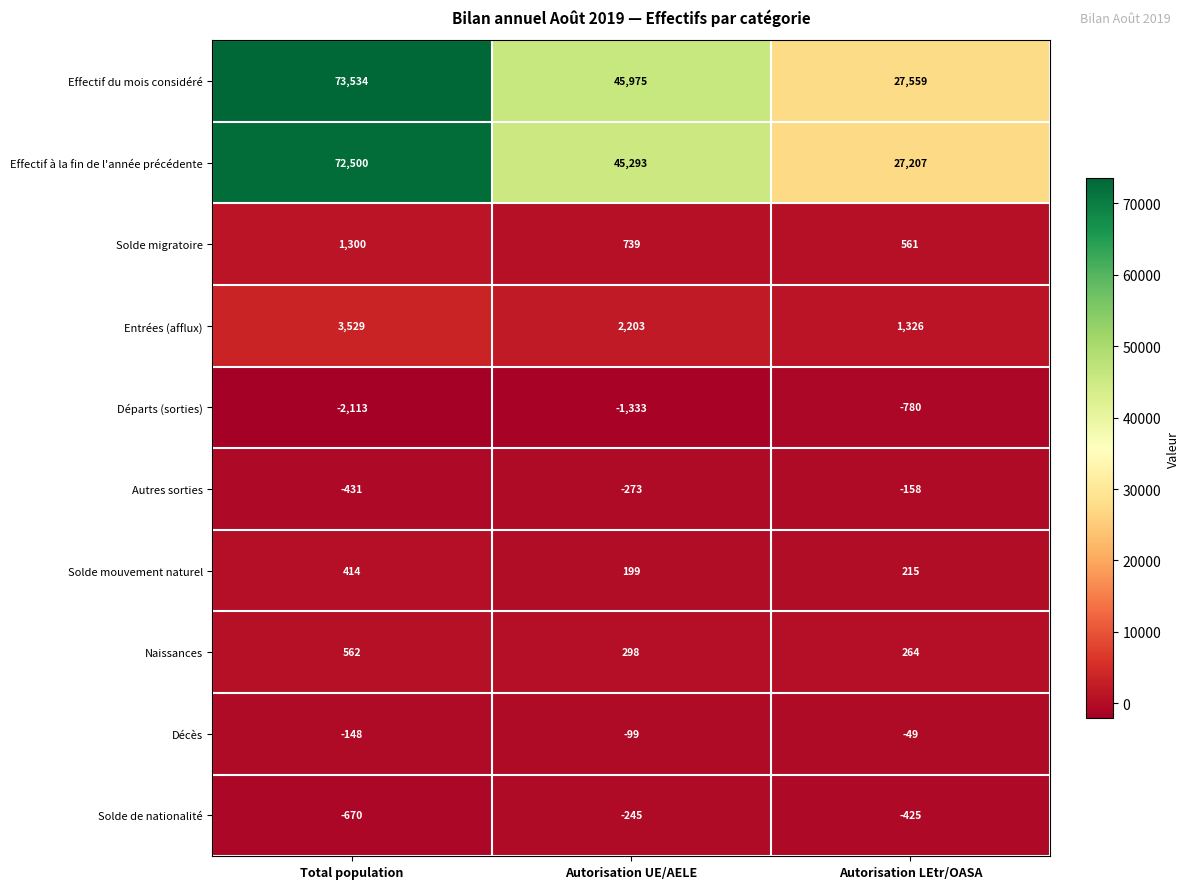

At which category does the chart reach its peak across all series?

Total population